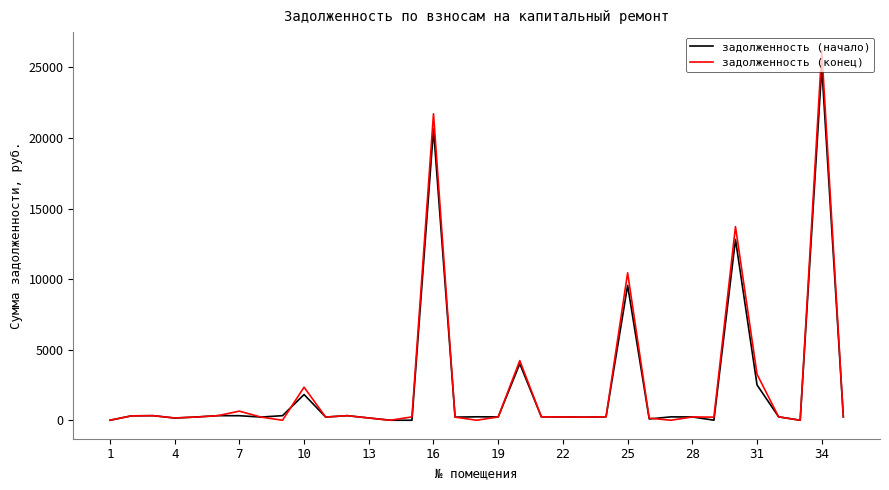

At how many categories does at least one series exceed 11804?

3